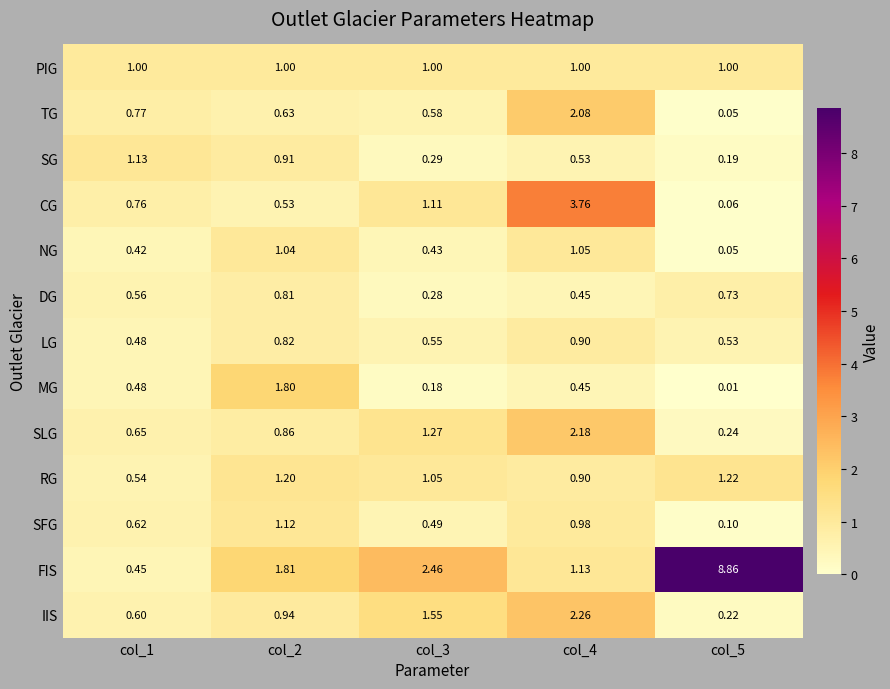

Which series has the largest range (max minus min)?

FIS